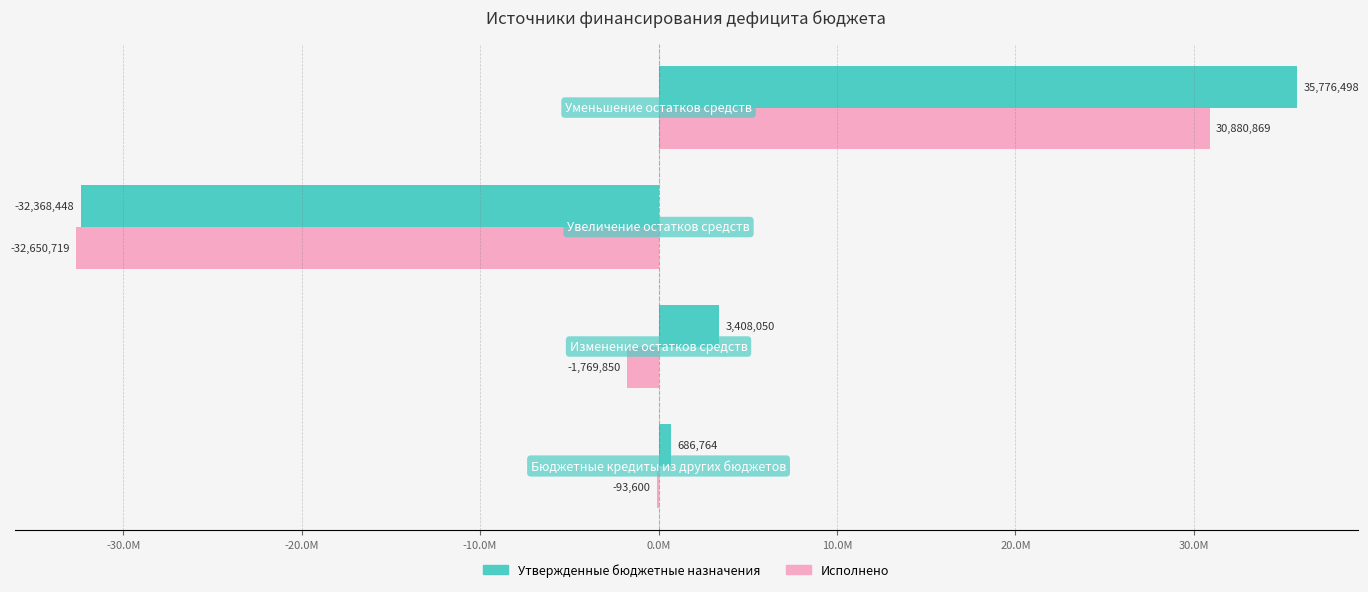

What are all the series names shown in the legend?

Утвержденные бюджетные назначения, Исполнено